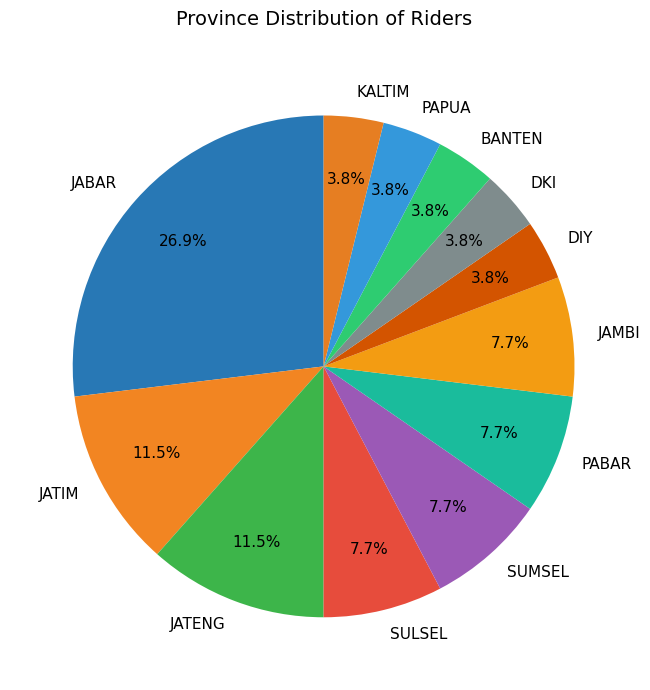

What is the largest slice in the pie chart?

JABAR